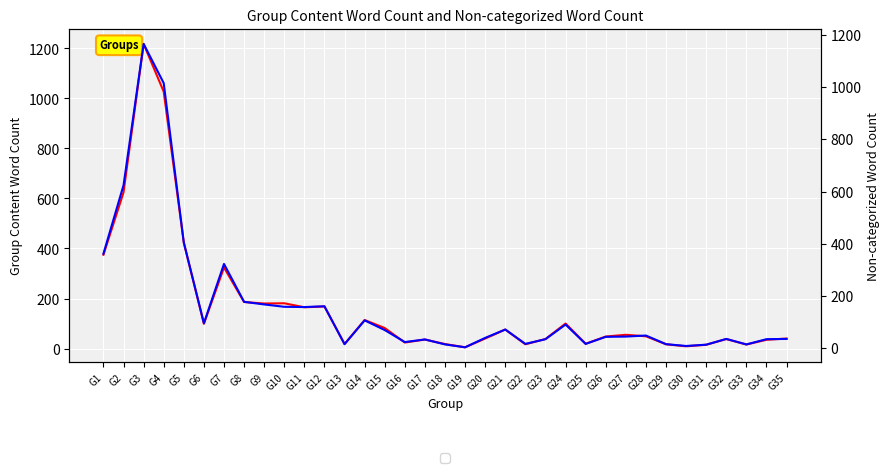

At which label is Group Content Word Count closest to 611?

G2